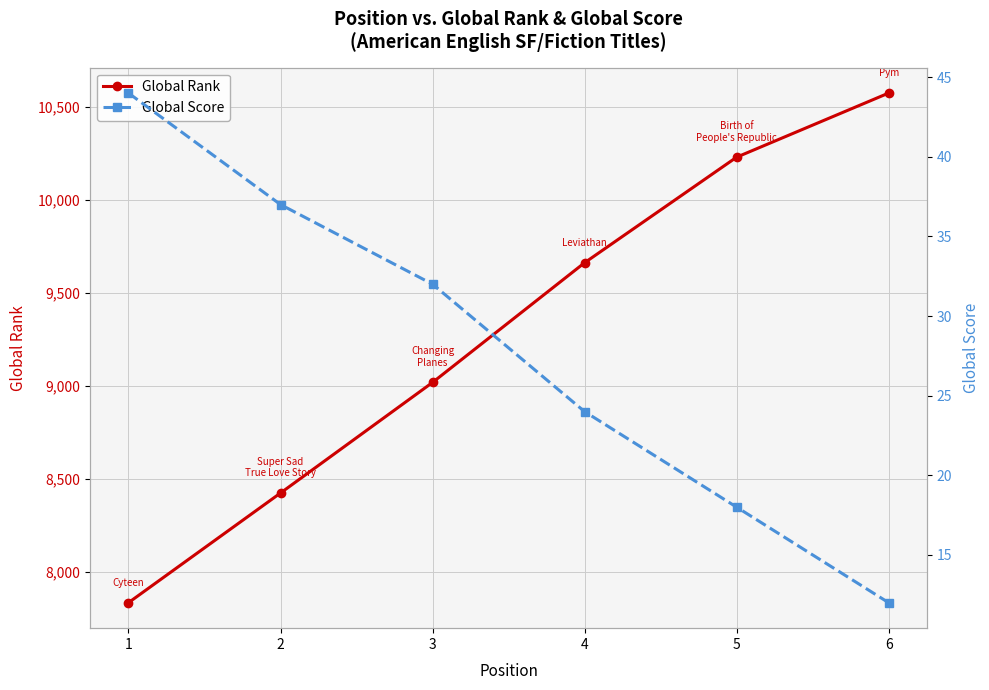

Reading left to right, extract all data points from this chart.

Global Rank: 7834	8424	9019	9663	10231	10576
Global Score: 44	37	32	24	18	12